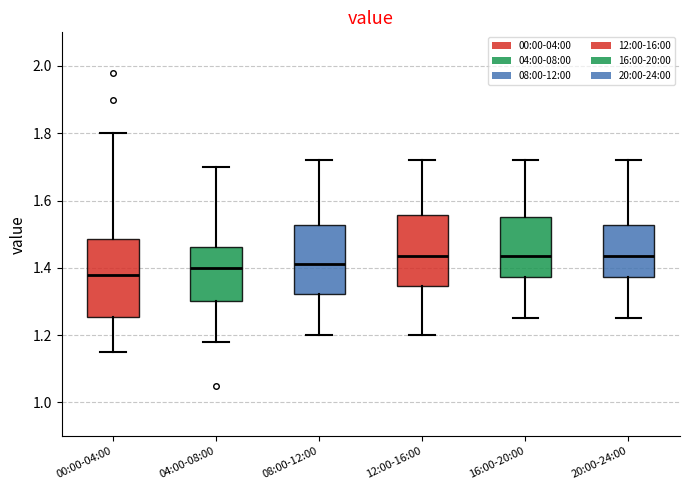

Where is the lower edge of the box for 04:00-08:00 on the y-axis? The values are not printed on the chart, so give them approximately, as read against the axis.

1.30